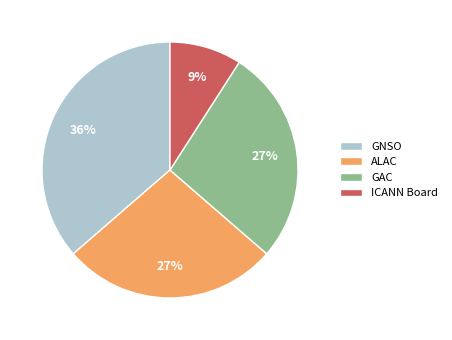

To the nearest percent, what percentage of the pie is ALAC?

27%